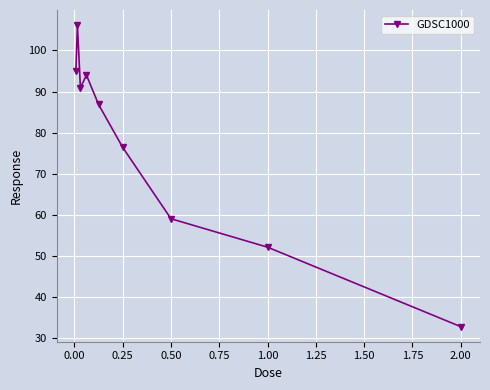

What is the smallest value displayed?

32.8